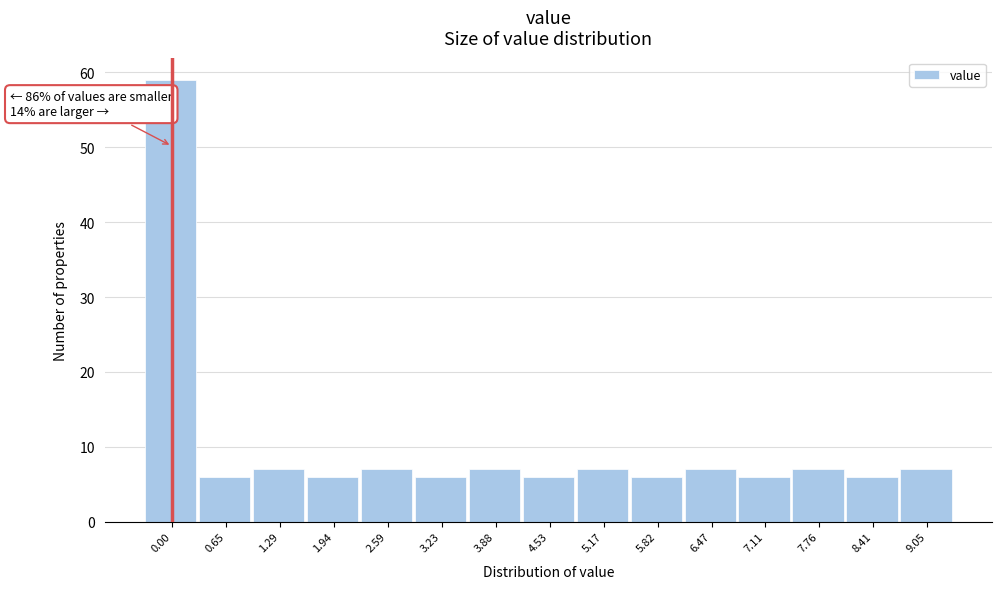

Reading right to left, what are all the values shown in this chart?

7	6	7	6	7	6	7	6	7	6	7	6	7	6	59